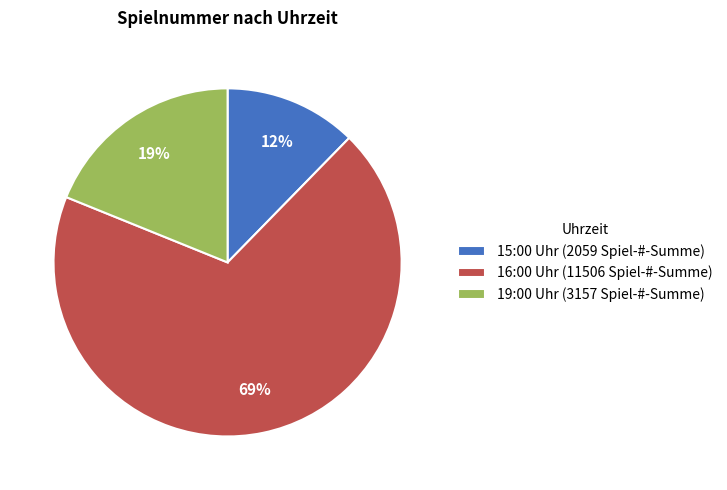

Is it true that 19:00 Uhr (3157 Spiel-#-Summe) is 19% of the pie?

True